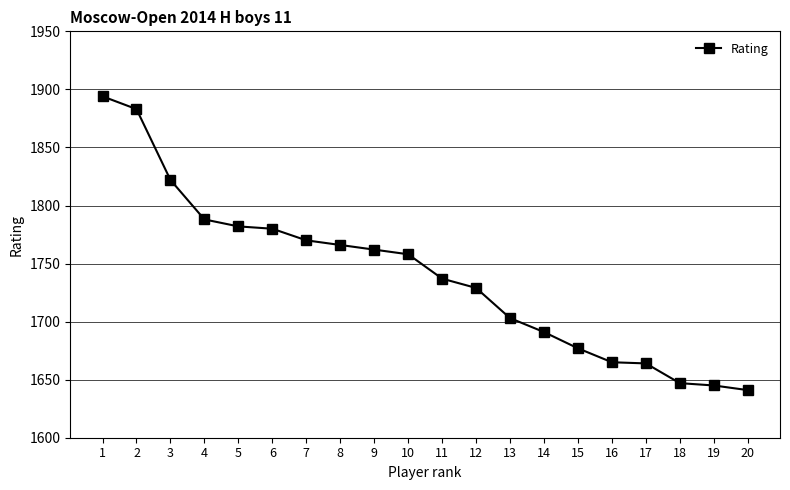

At which category does the chart reach its peak across all series?

1